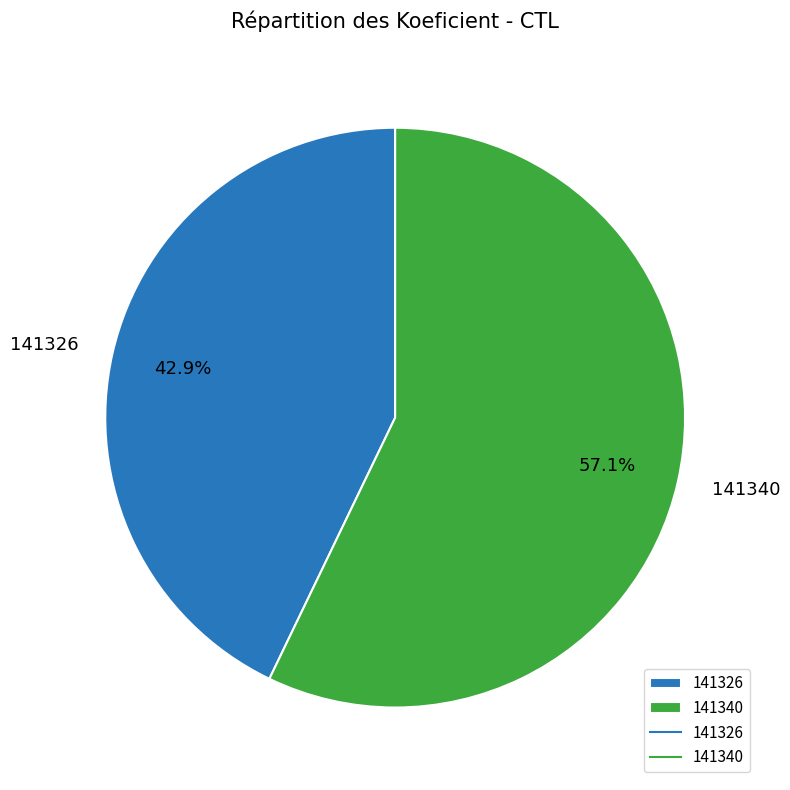

How many segments does this pie chart have?

2